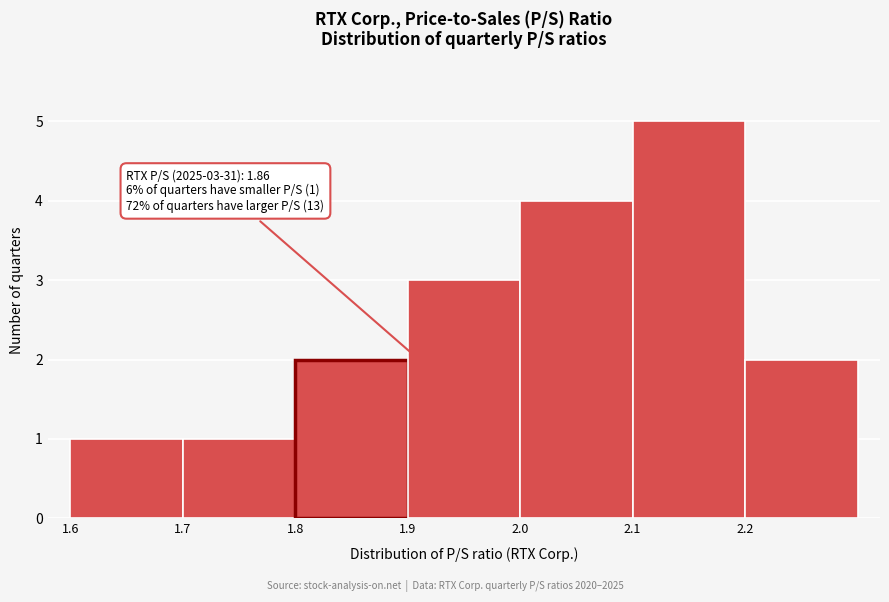

Over which range of the x-axis is the bar tallest?

2.1 to 2.2